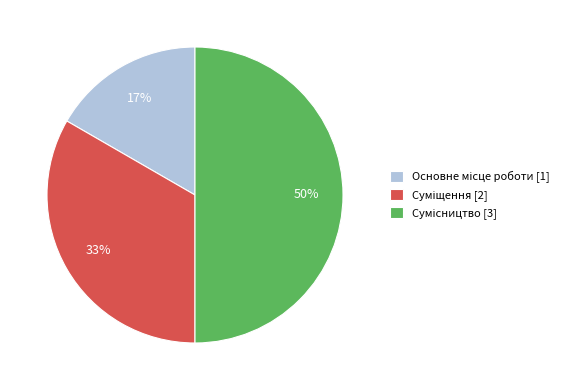

To the nearest percent, what is the average slice percentage?

33%